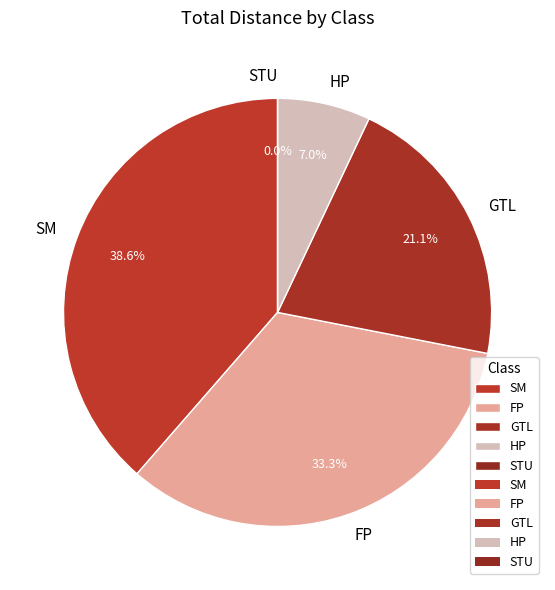

Does GTL account for over 50% of the chart?

No